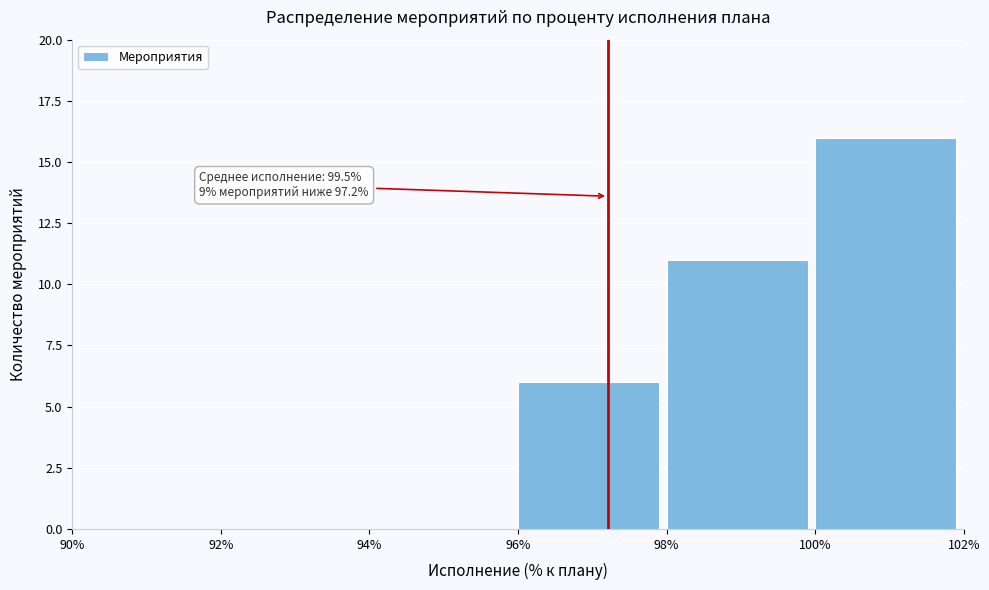

Which range on the x-axis has the tallest bar?

100% to 102%